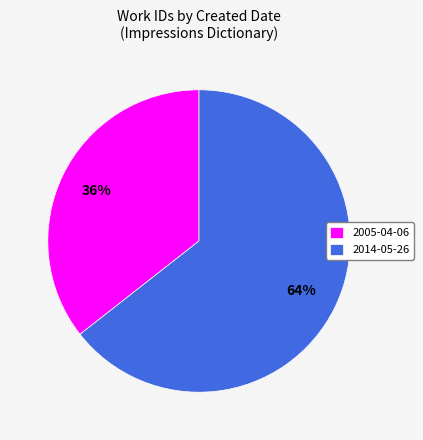

How many segments does this pie chart have?

2